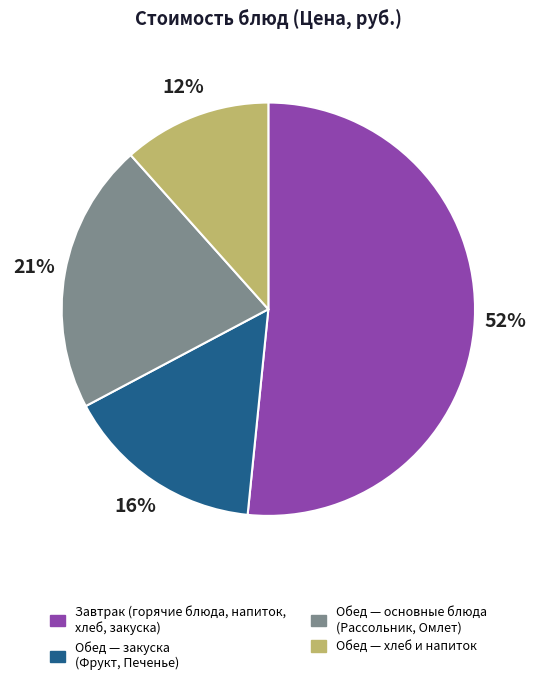

Is there a majority slice in this chart?

Yes